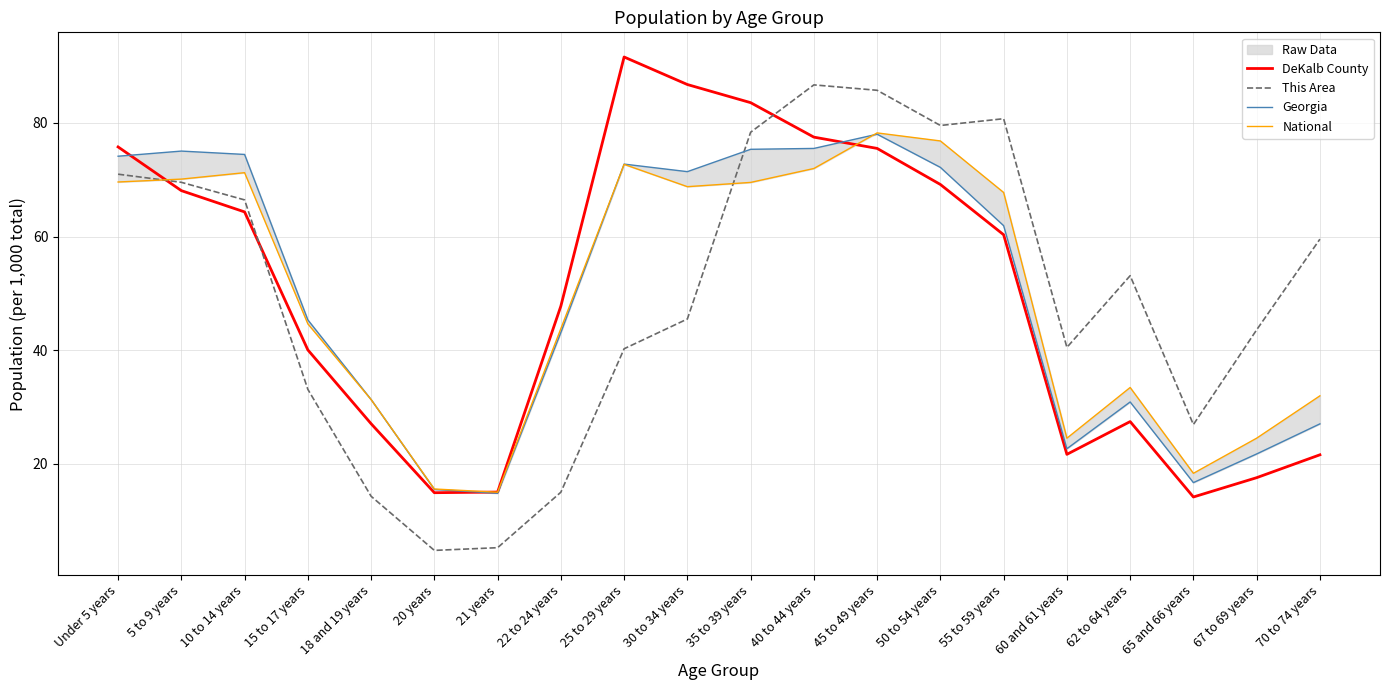

At which category is the sum across all series the highest?

45 to 49 years